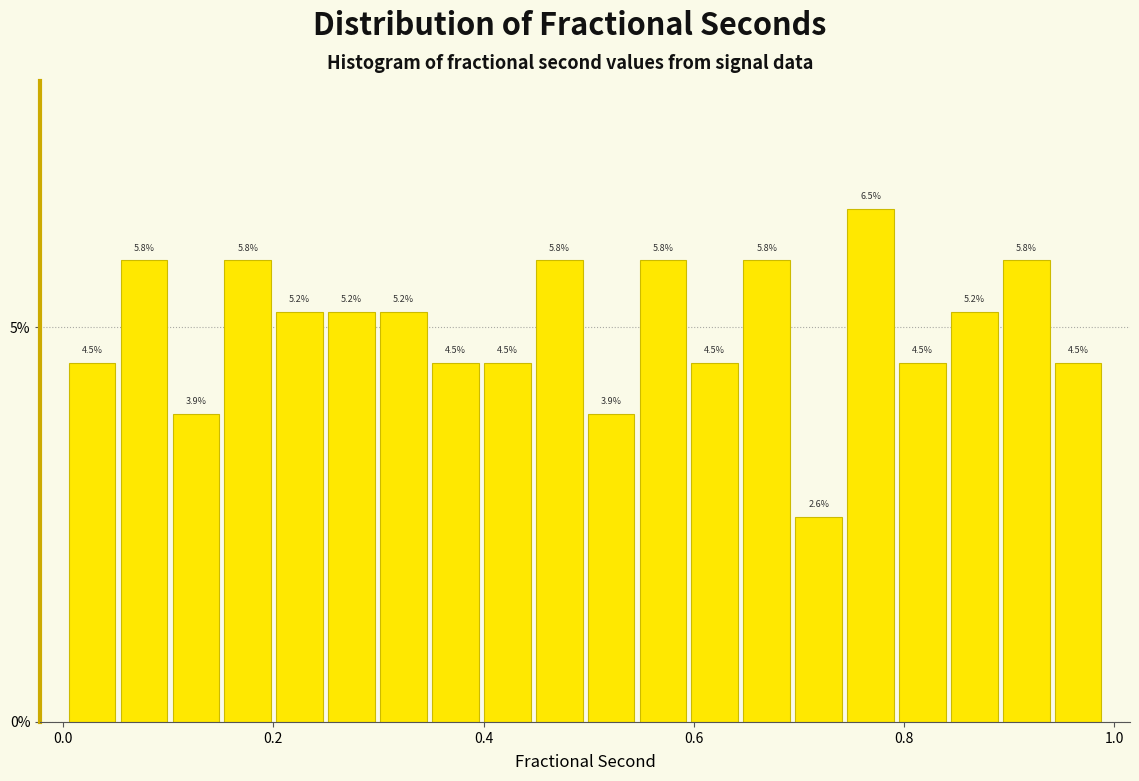

Read against the x-axis, roughly where is the centre of the tallest bar?

0.76